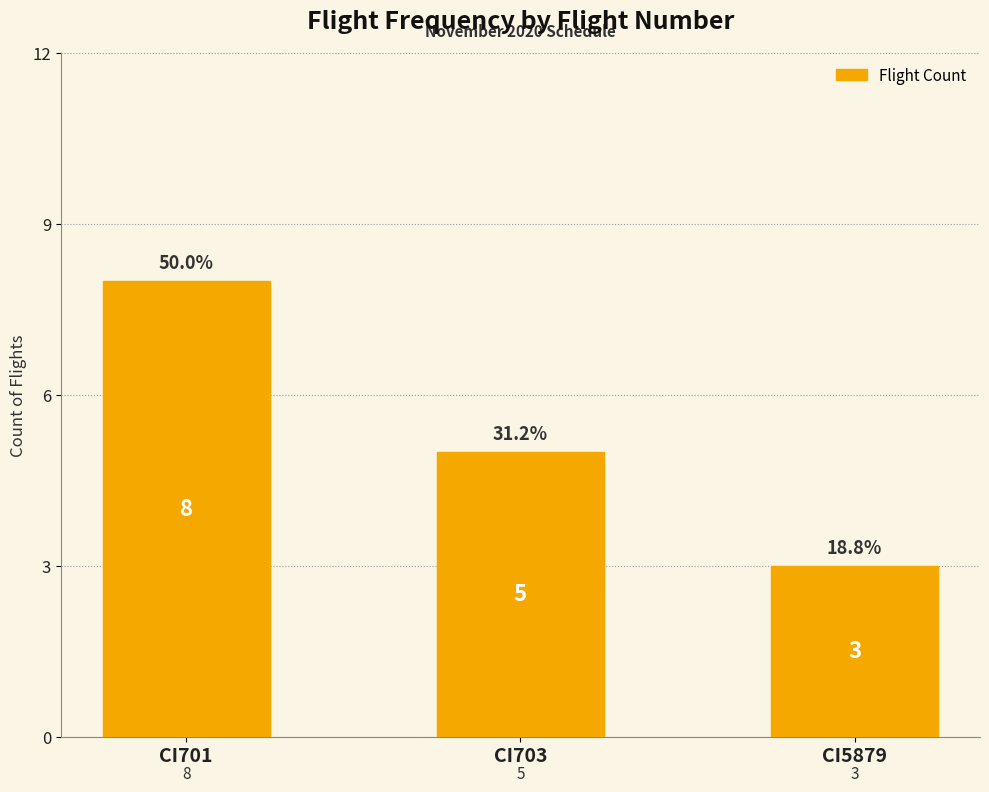

Rank the categories by value from lowest to highest.

CI5879, CI703, CI701